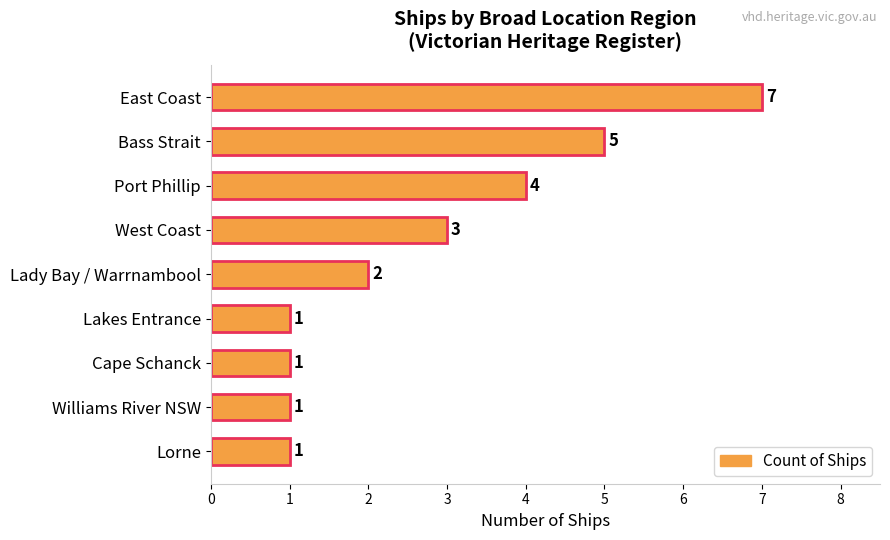

How many distinct data groups are displayed?

1